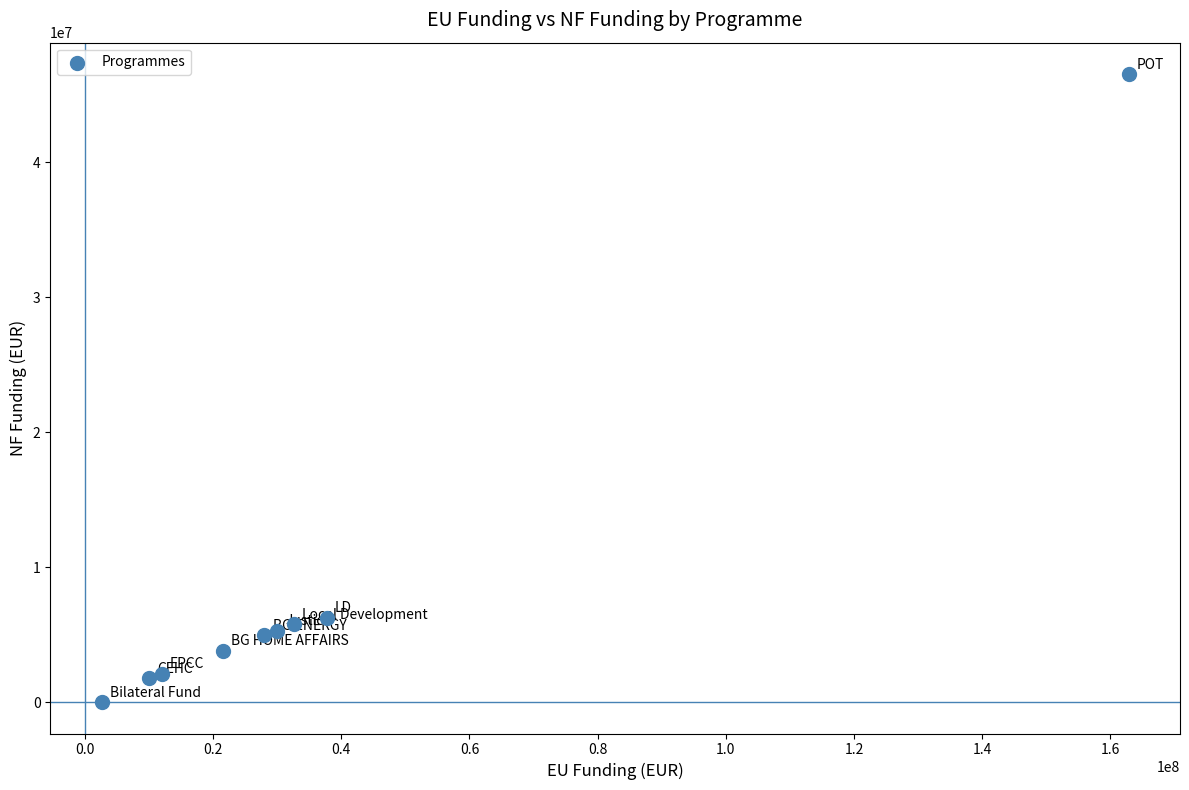

What is the average Y value?

8495416.9